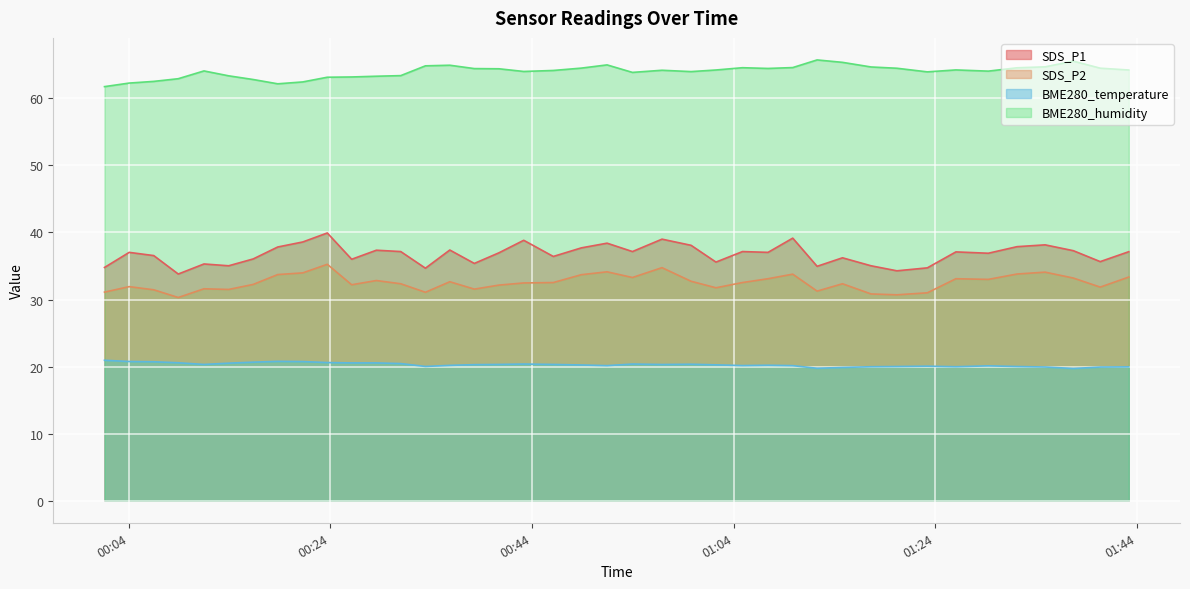

How many lines are shown in the chart?

4